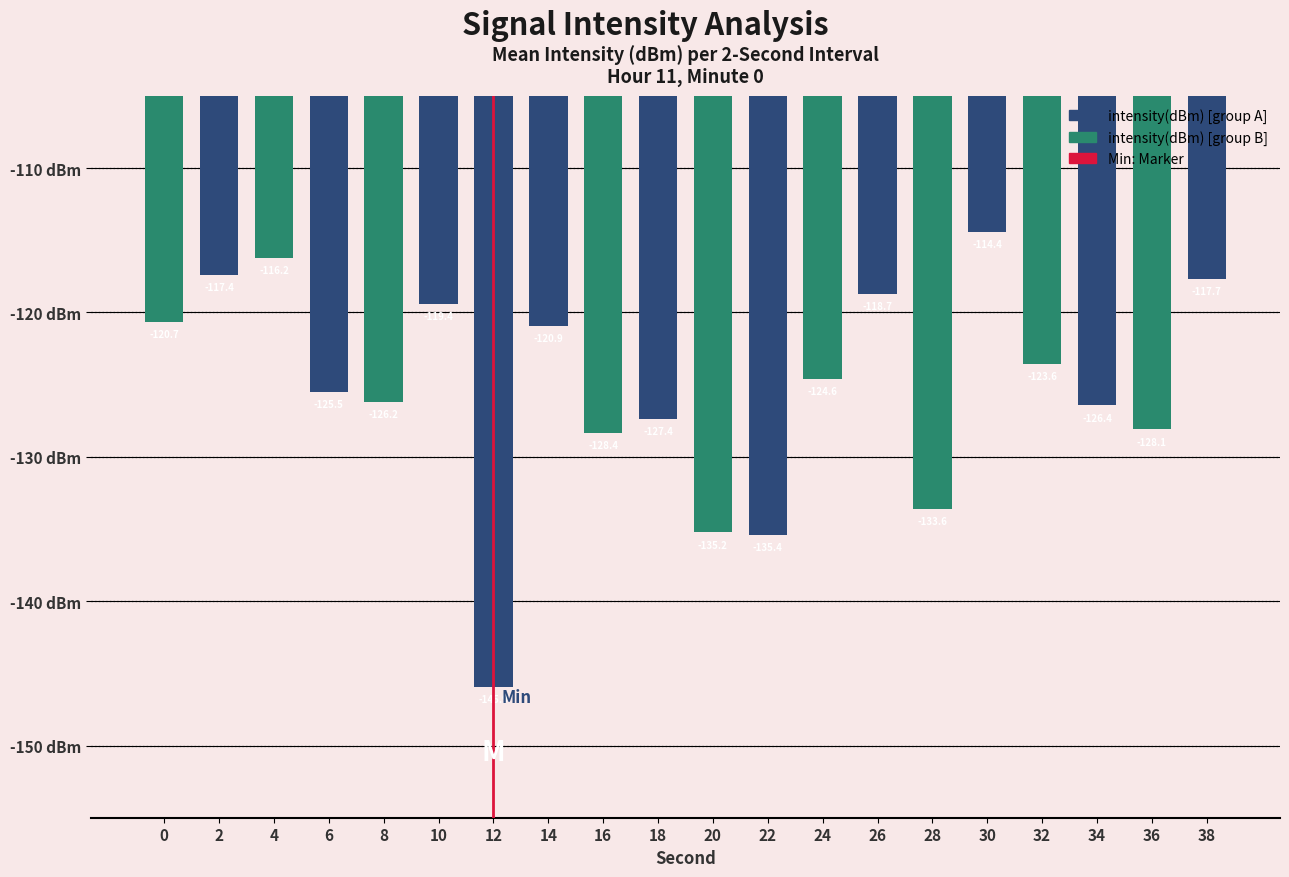

Reading left to right, list all the values displayed in this chart.

0=-120.7	2=-117.4	4=-116.2	6=-125.5	8=-126.2	10=-119.4	12=-145.9	14=-120.9	16=-128.4	18=-127.4	20=-135.2	22=-135.4	24=-124.6	26=-118.7	28=-133.6	30=-114.4	32=-123.6	34=-126.4	36=-128.1	38=-117.7